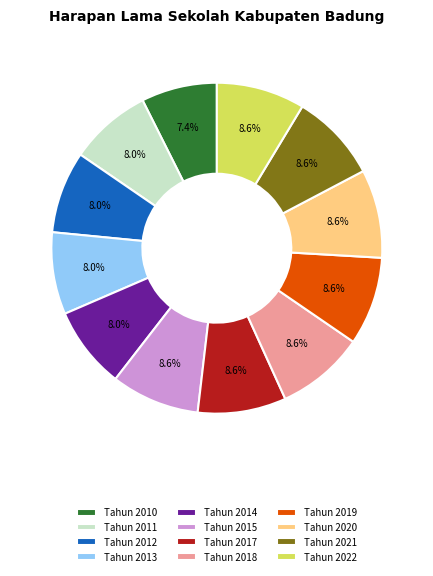

Which slice is the smallest?

Tahun 2010